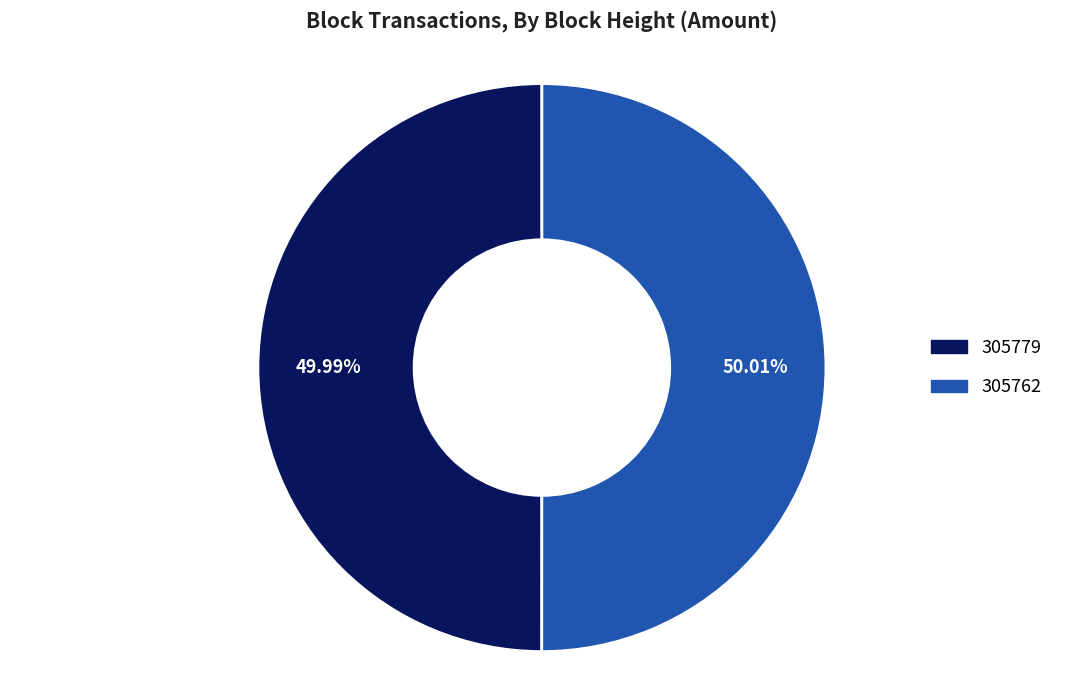

Is there any slice that represents more than half of the pie?

Yes